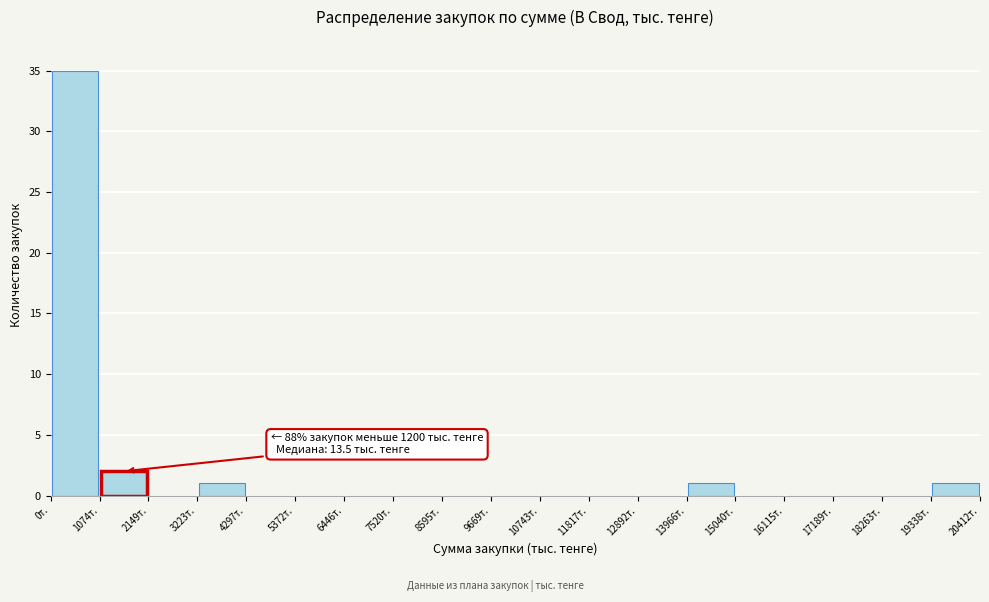

Which range on the x-axis has the tallest bar?

0 to 1000